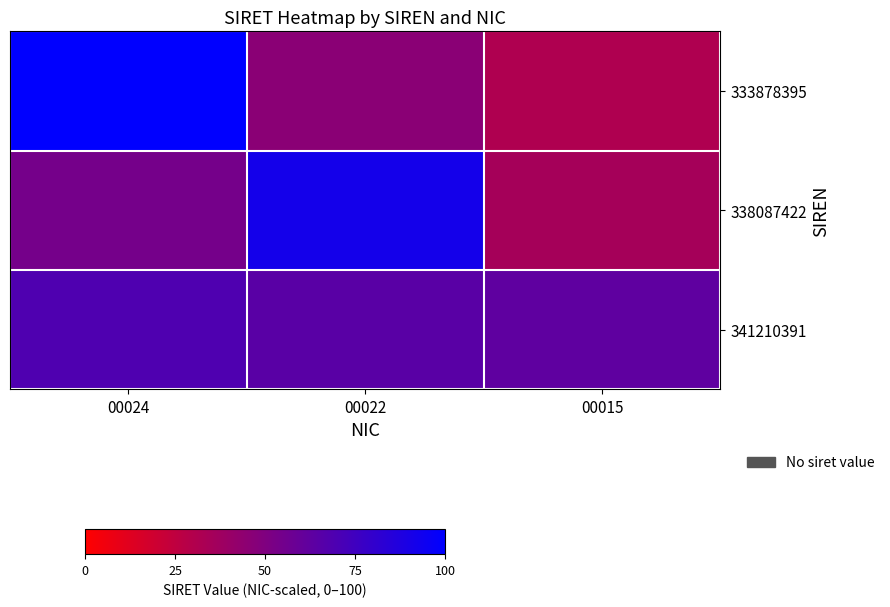

Which series has the largest total across all categories?

341210391